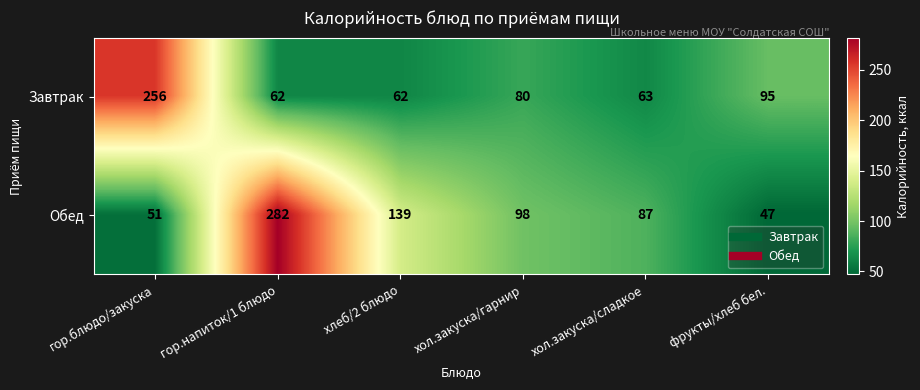

What is the total value across all series at гор.блюдо/закуска?

307